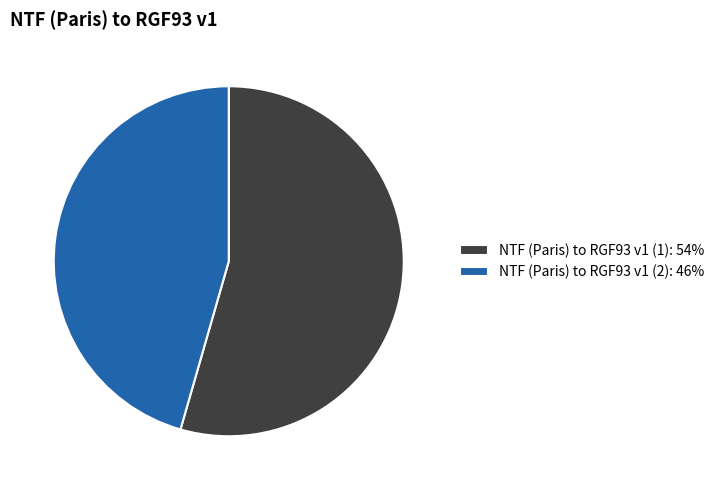

Does NTF (Paris) to RGF93 v1 (2) account for over 50% of the chart?

No